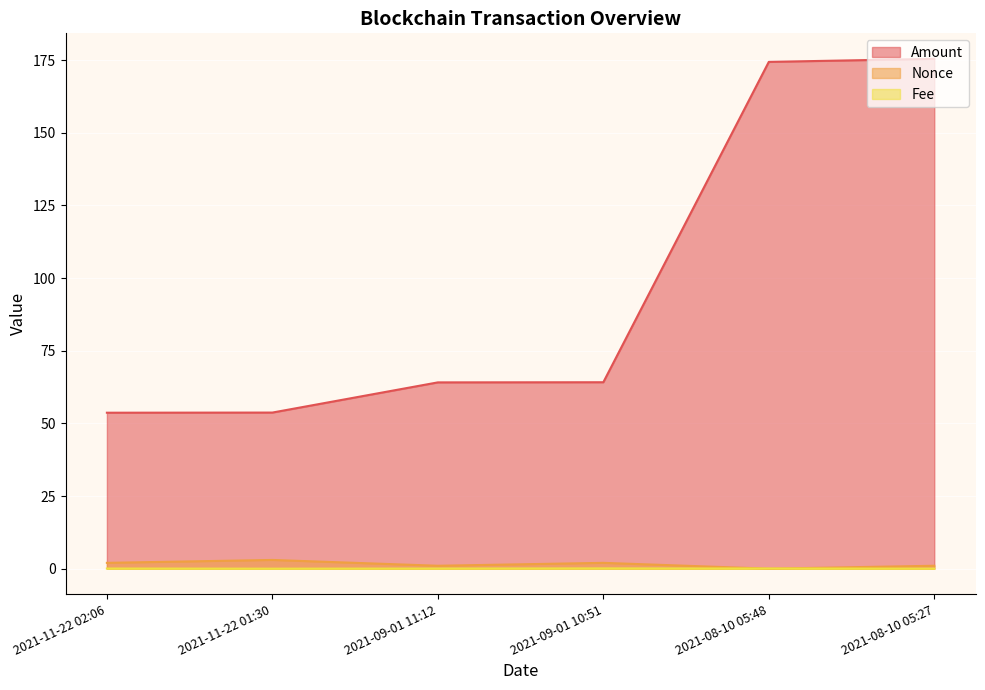

What is the value of the Amount point at the 4th from the left?

64.2